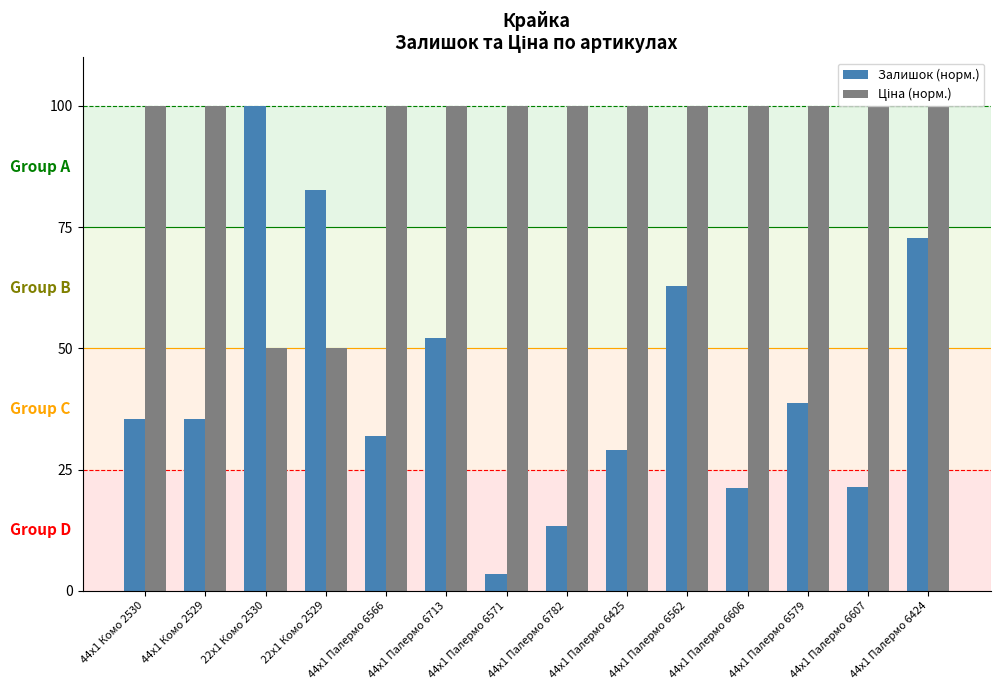

What is the maximum value shown in the chart?

100.0